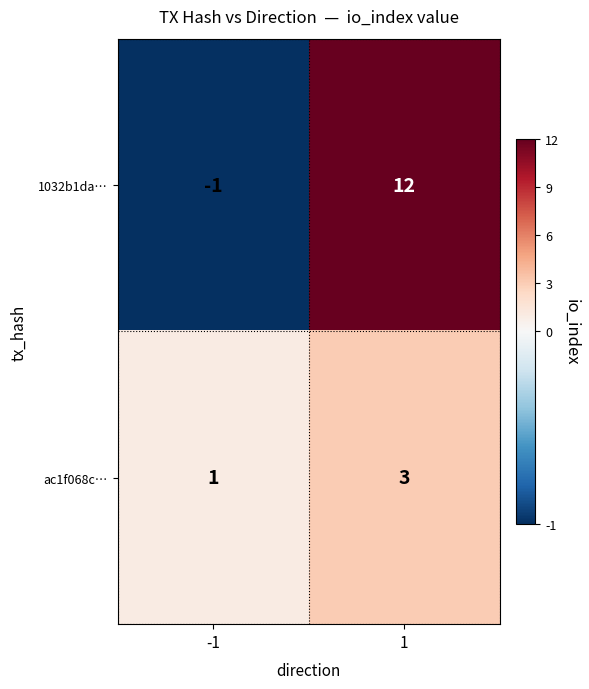

How many categories are shown in the chart?

2